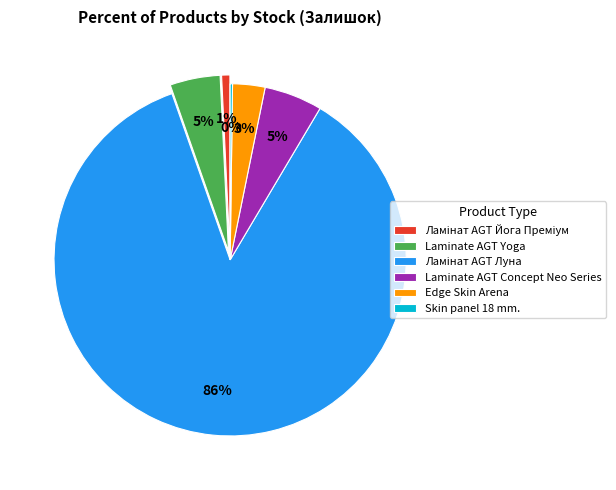

Is there any slice that represents more than half of the pie?

Yes